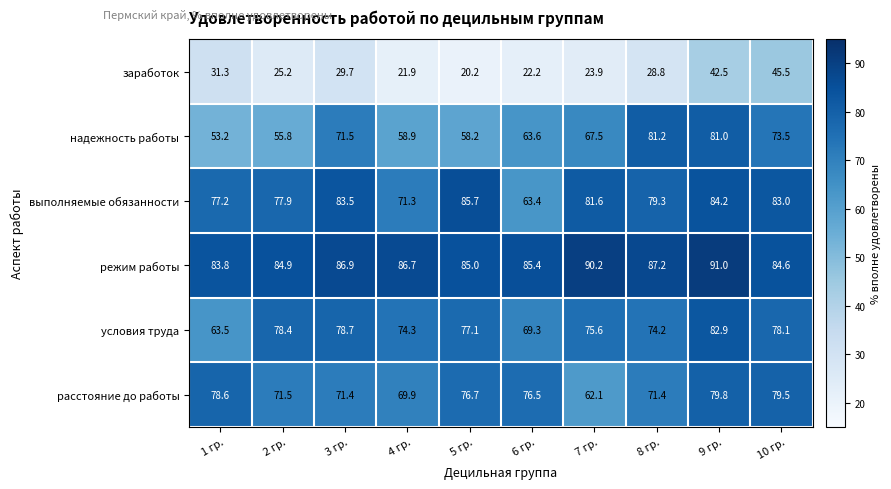

What is the difference between the maximum and minimum values in the расстояние до работы series?

17.7